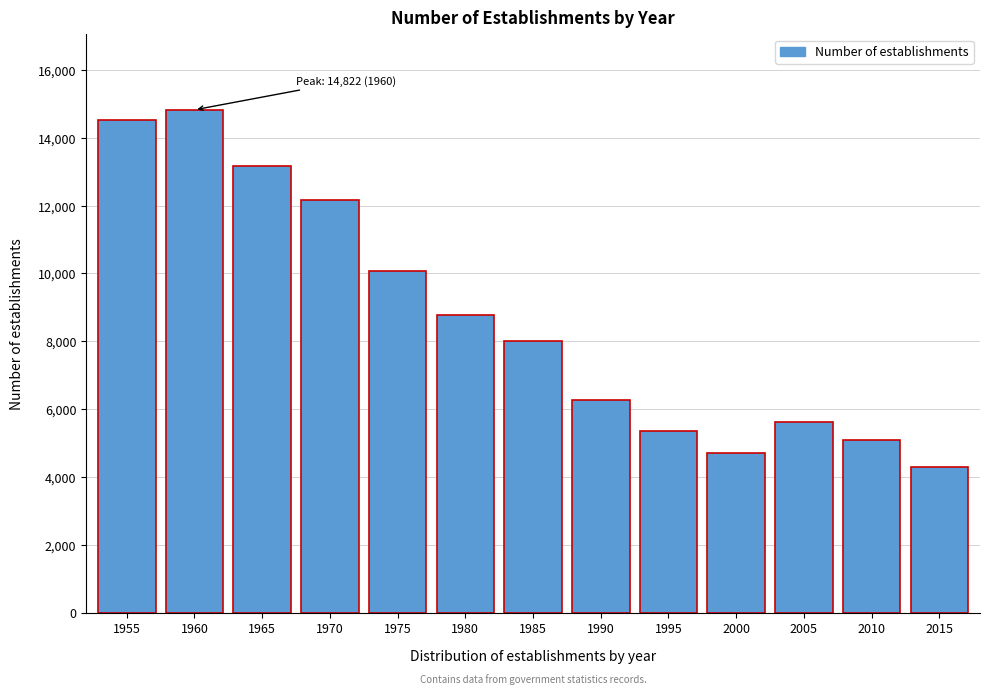

Reading right to left, transcribe all the data shown in this chart.

4281	5091	5615	4699	5368	6280	8010	8764	10077	12164	13178	14822	14520